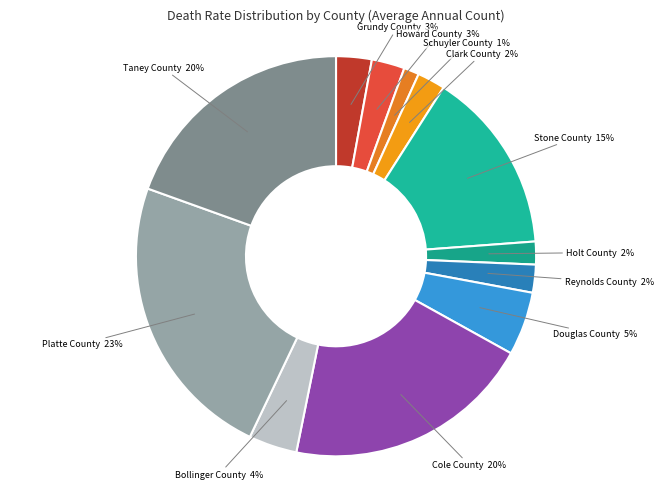

To the nearest percent, what is the difference between the largest and smallest slice percentages?

22%